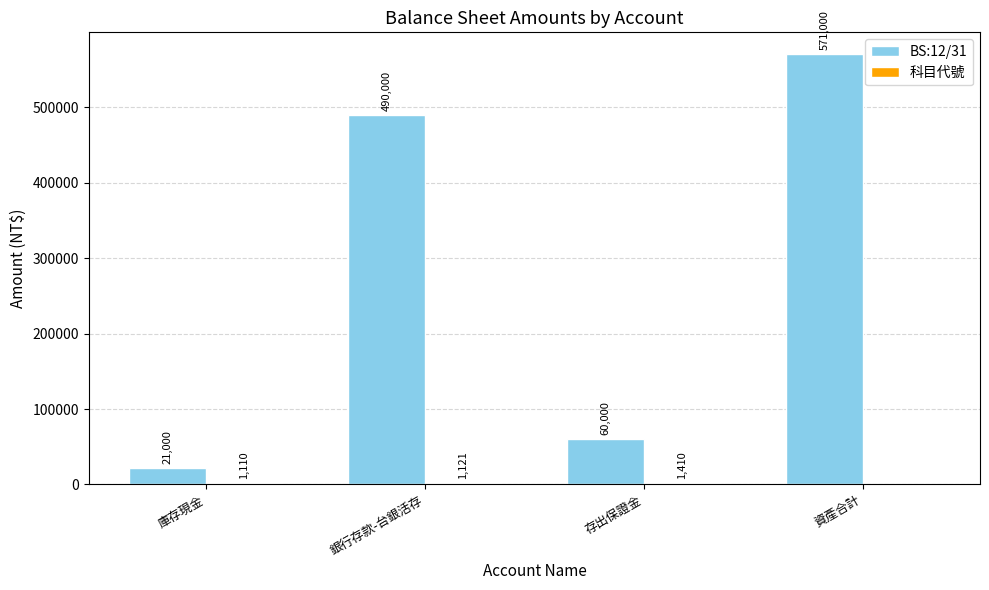

Which series changed the most between 庫存現金 and 資產合計?

BS:12/31